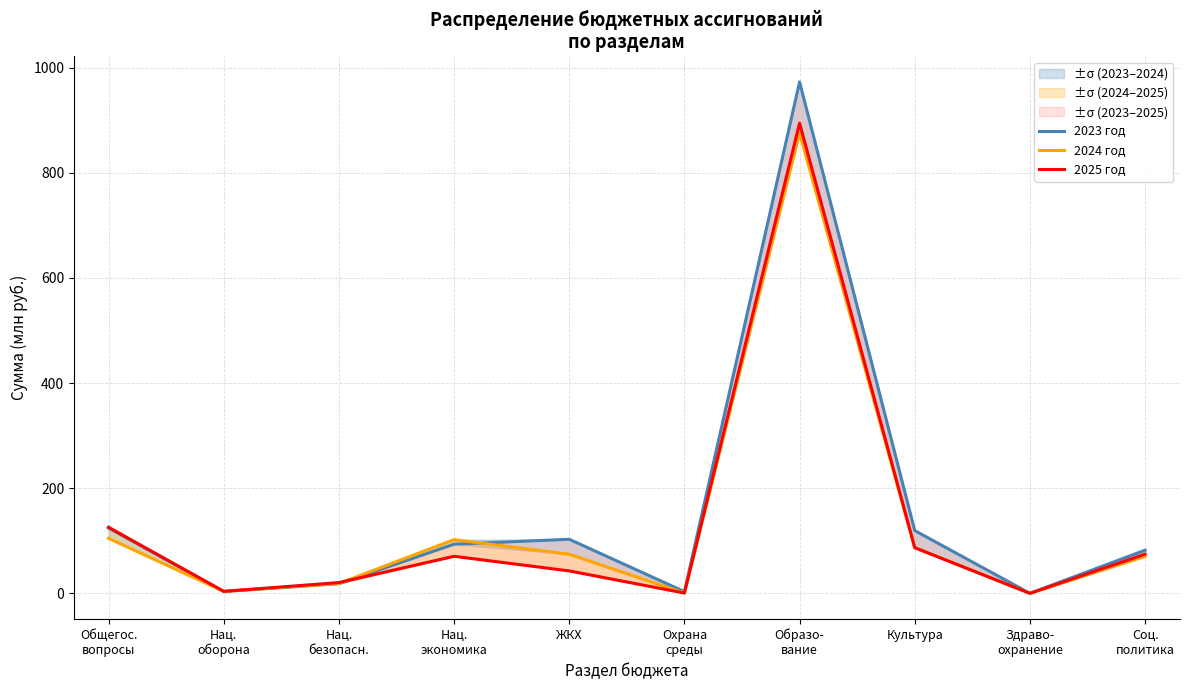

Is it true that 2023 год equals 159.7 at Культура?

False